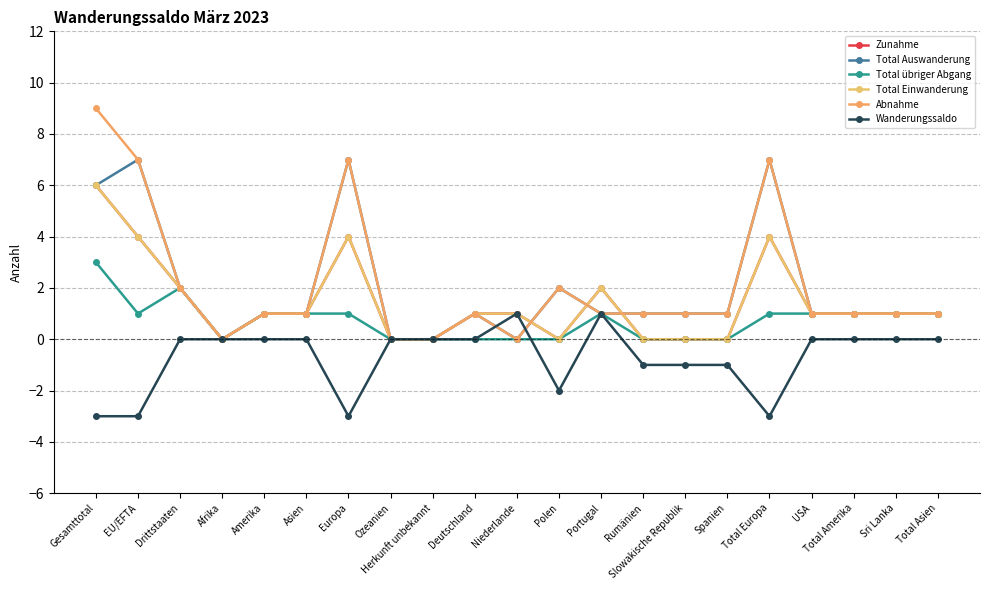

Does the chart have visible grid lines?

Yes